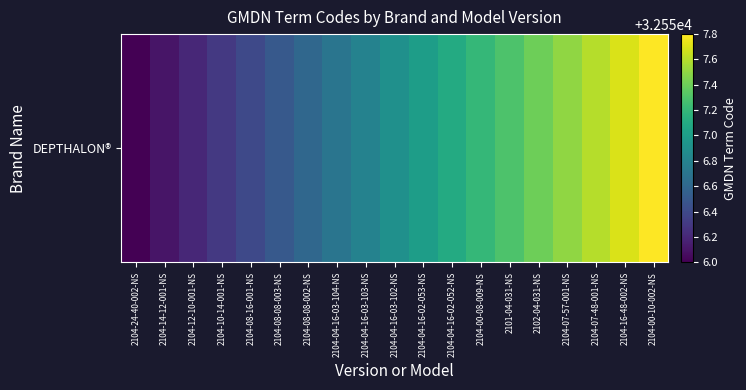

Rank the categories by value from lowest to highest.

2104-24-40-002-NS, 2104-14-12-001-NS, 2104-12-10-001-NS, 2104-10-14-001-NS, 2104-08-16-001-NS, 2104-08-08-003-NS, 2104-08-08-002-NS, 2104-04-16-03-104-NS, 2104-04-16-03-103-NS, 2104-04-16-03-102-NS, 2104-04-16-02-053-NS, 2104-04-16-02-052-NS, 2104-00-08-009-NS, 2101-04-031-NS, 2102-04-031-NS, 2104-07-57-001-NS, 2104-07-48-001-NS, 2104-16-48-002-NS, 2104-00-10-002-NS